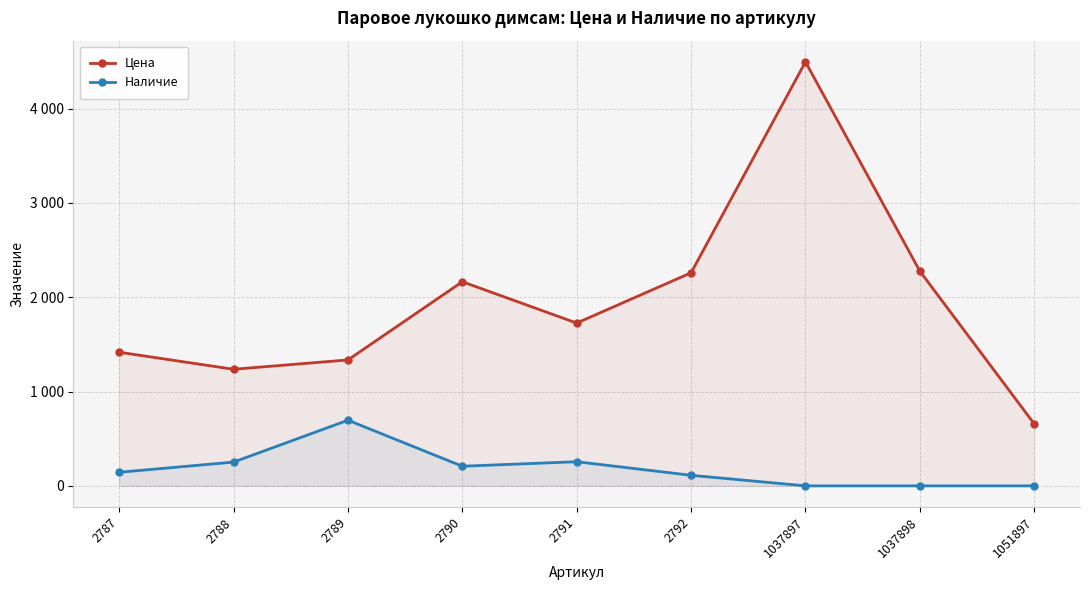

Reading right to left, transcribe all the data shown in this chart.

Цена: 657	2276	4495	2259	1726	2164	1335	1236	1417
Наличие: 0	0	0	112	256	208	696	252	144